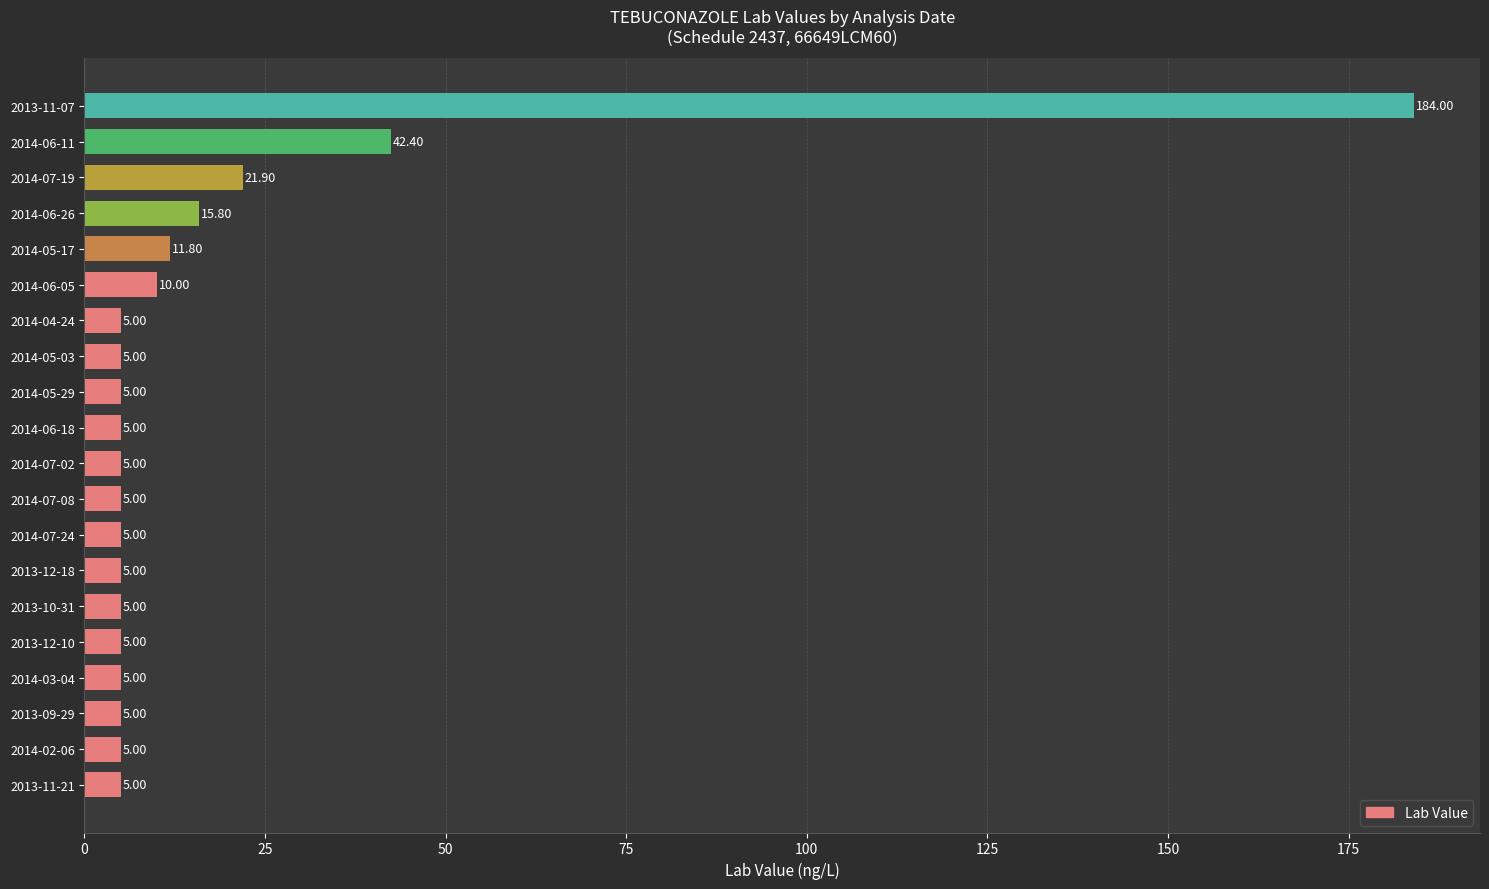

What is the greatest value displayed?

184.0